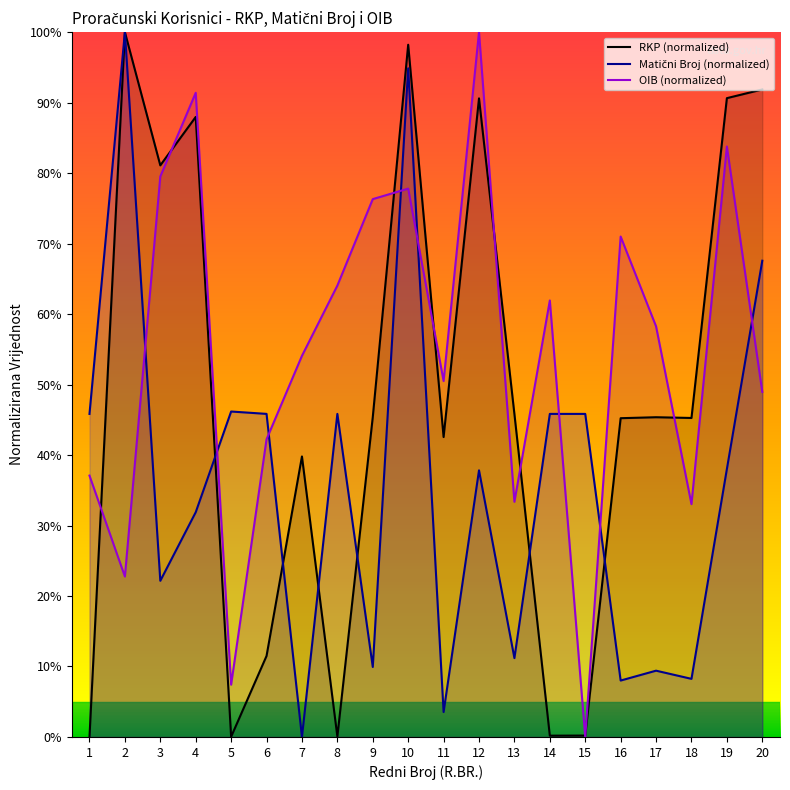

What is the value of the OIB point at the 19th from the left?

83.8